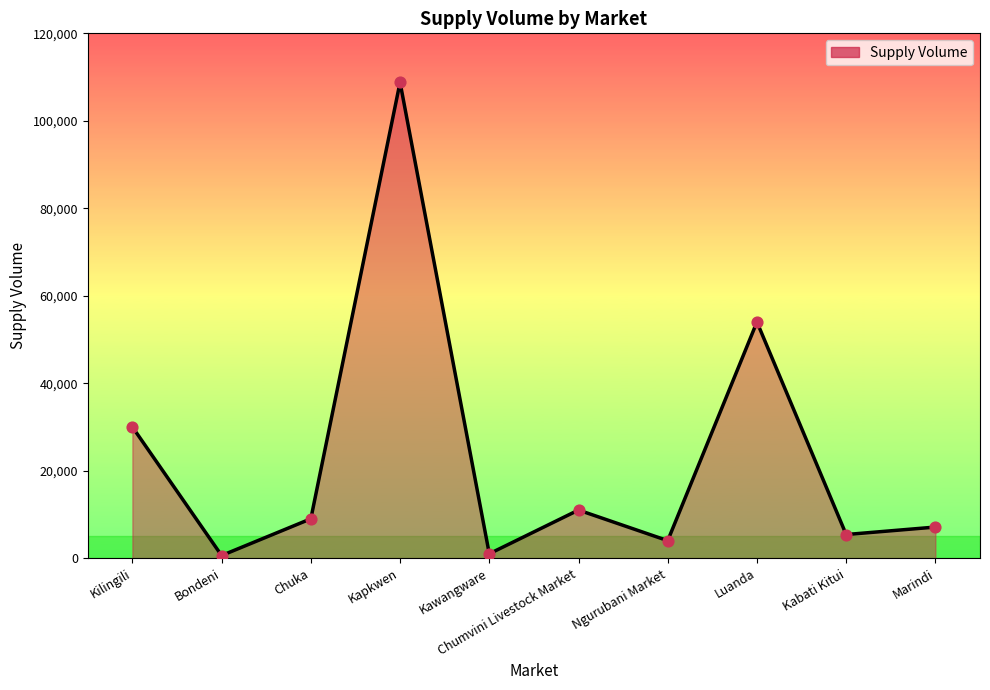

What is the ratio of the value at Bondeni to the value at Marindi?

0.1